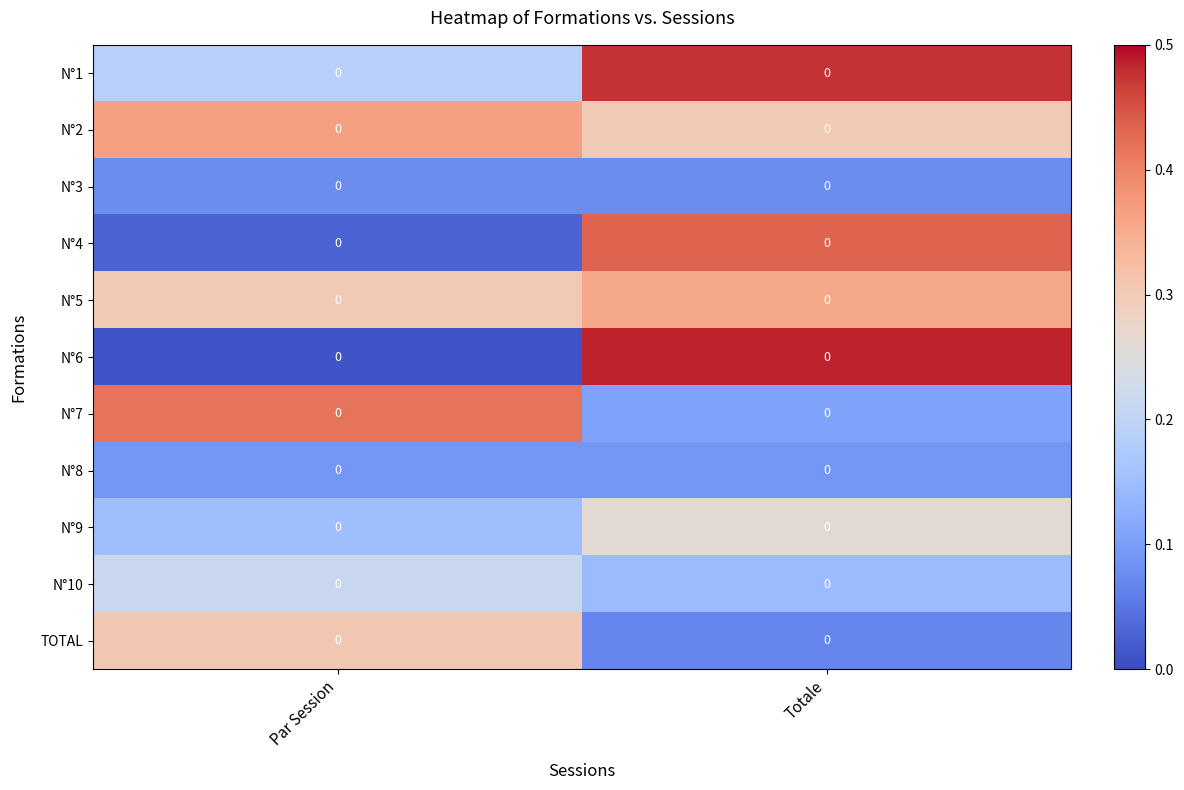

What is the sum of all N°6 values?

0.5